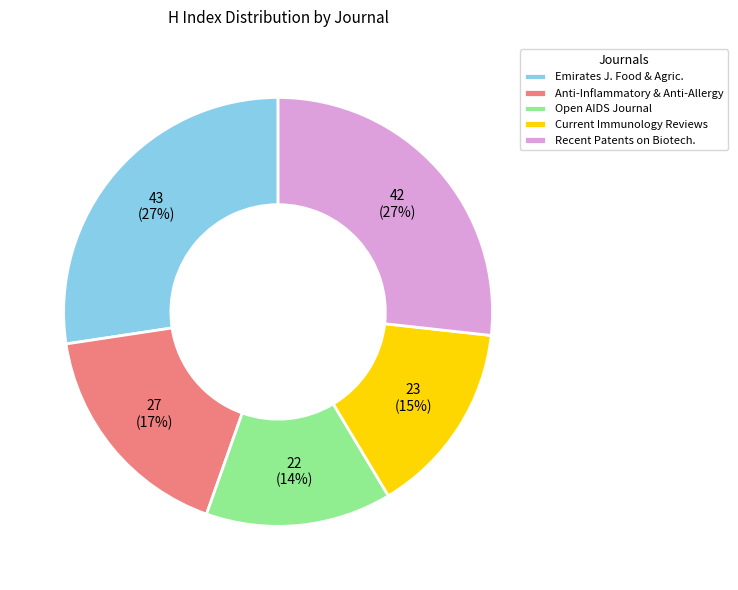

How many segments does this pie chart have?

5